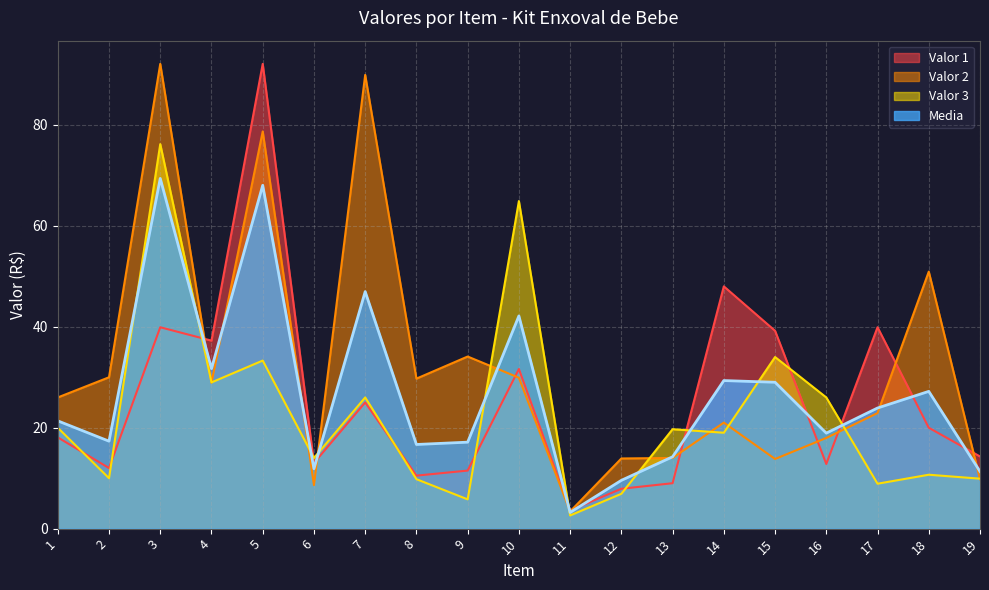

Which series ends up on top after the final intersection of Valor 3 and Valor 2?

Valor 3